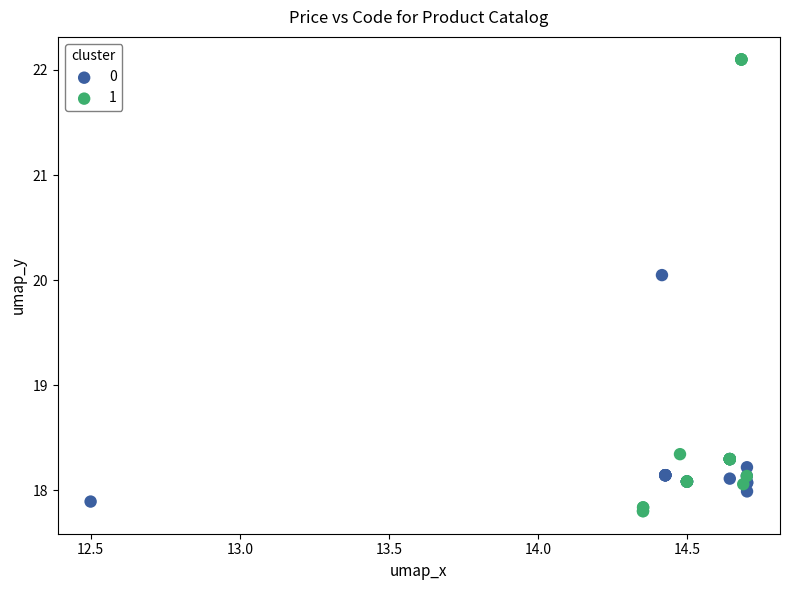

Which series contains the highest Y value?

1